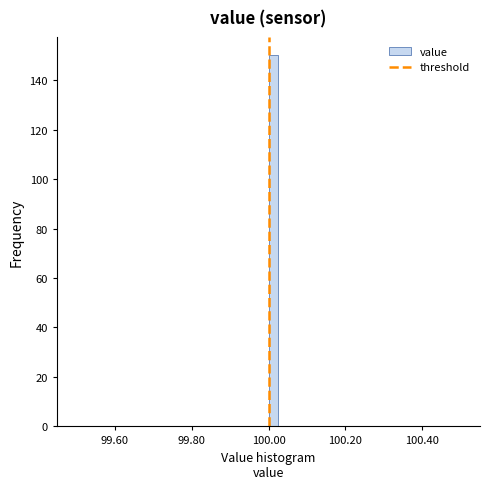

Around what value on the x-axis is the tallest bar? Give the approximate position of its centre, as read against the axis.

100.02